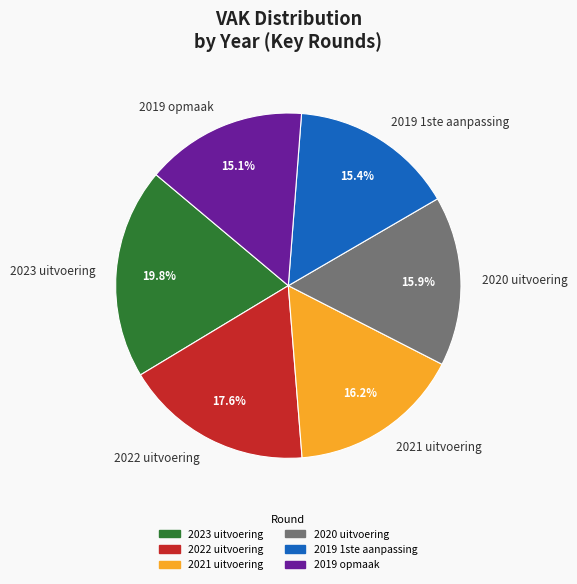

To the nearest percent, what is the average slice percentage?

17%